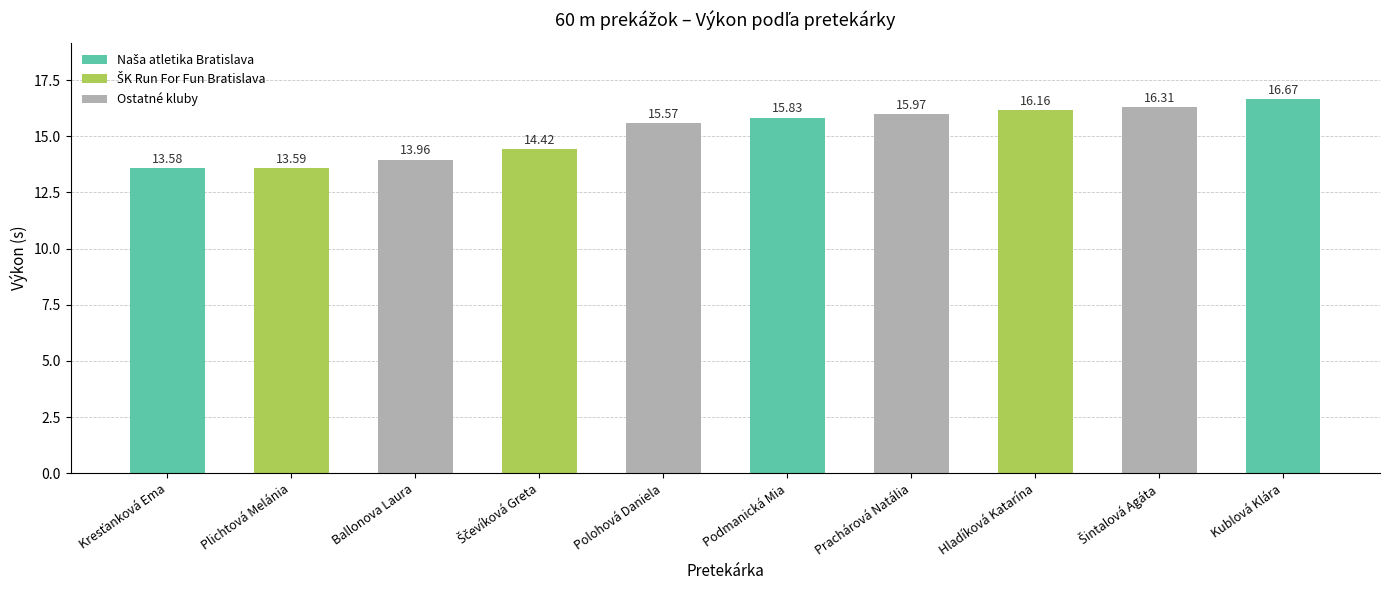

What is the difference between the maximum and minimum values?

3.1